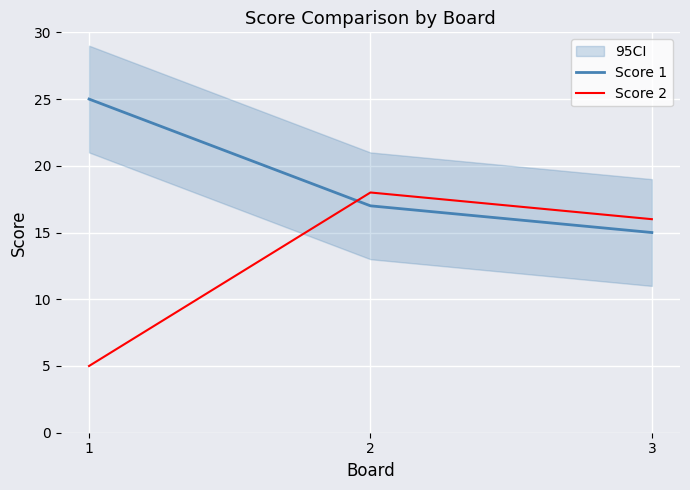

Which series has the widest spread of values?

Score 2